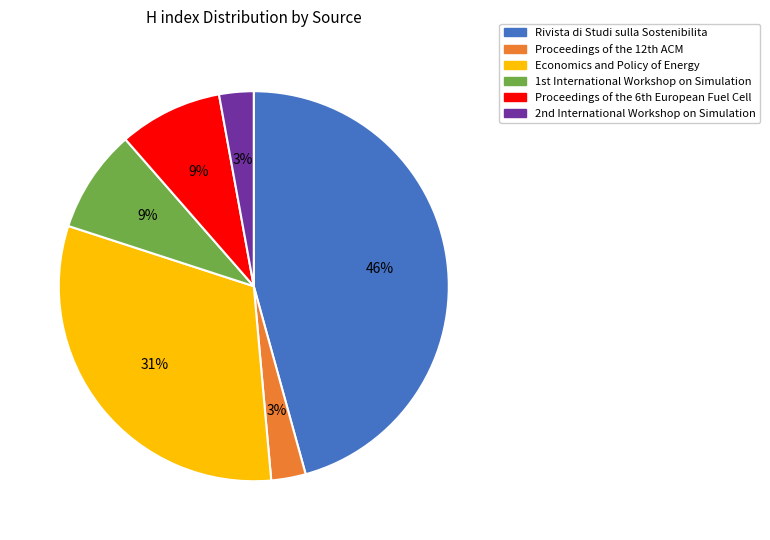

What is the ratio of the value at Rivista di Studi sulla Sostenibilita to the value at Economics and Policy of Energy?

1.5